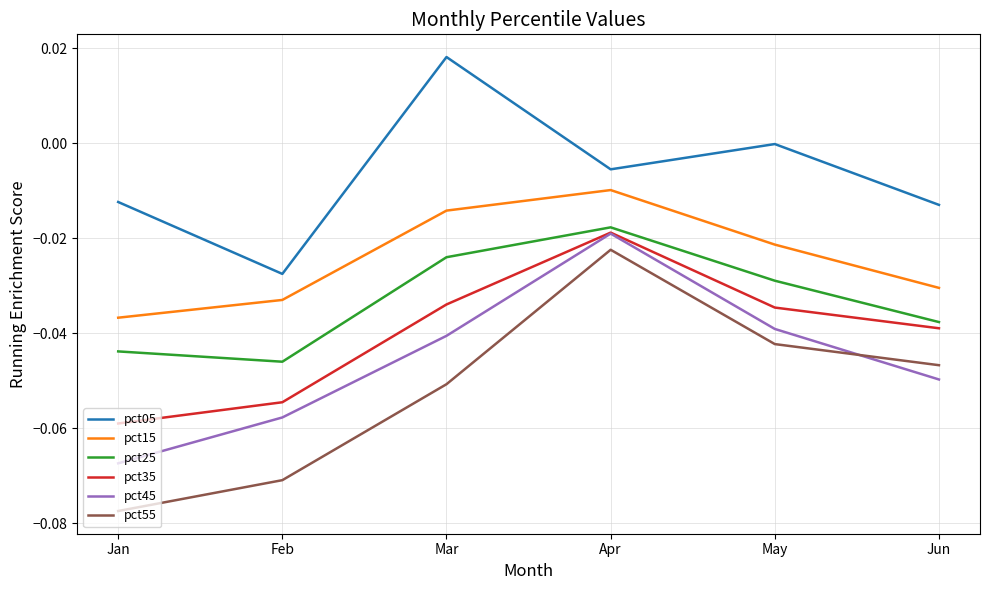

True or false: pct25 and pct55 cross at least once.

False